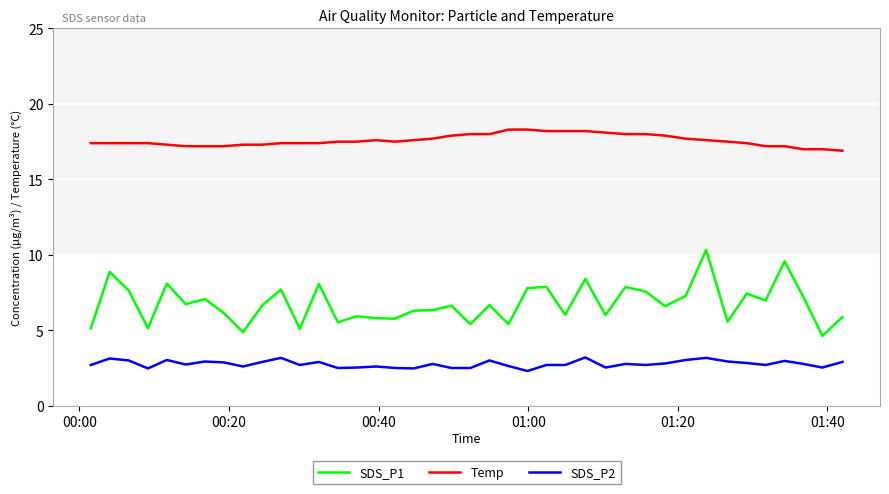

Which series has the widest spread of values?

SDS_P1